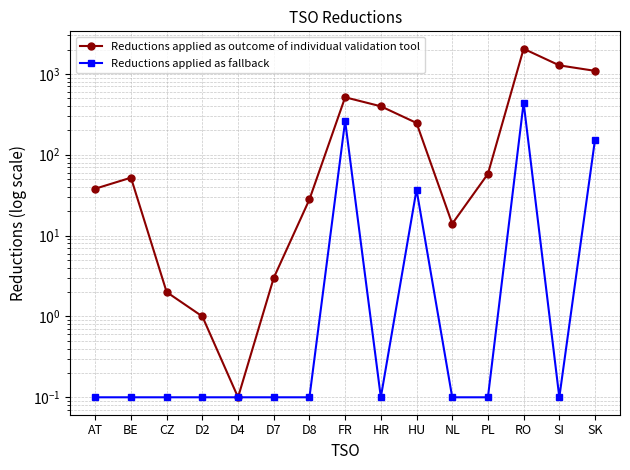

What are all the series names shown in the legend?

Reductions applied as outcome of individual validation tool, Reductions applied as fallback